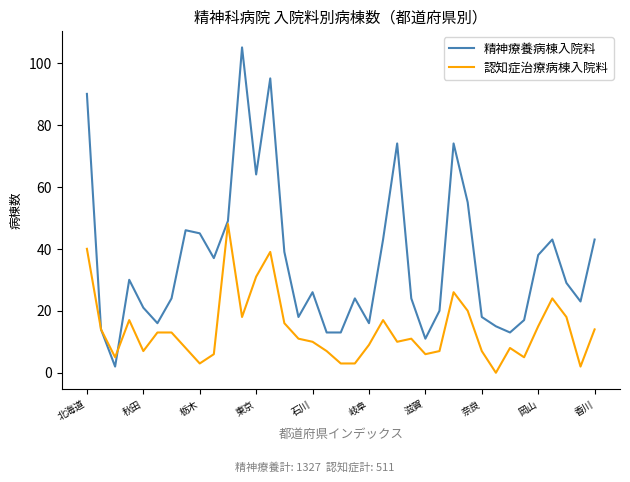

Which series has the widest spread of values?

精神療養病棟入院料